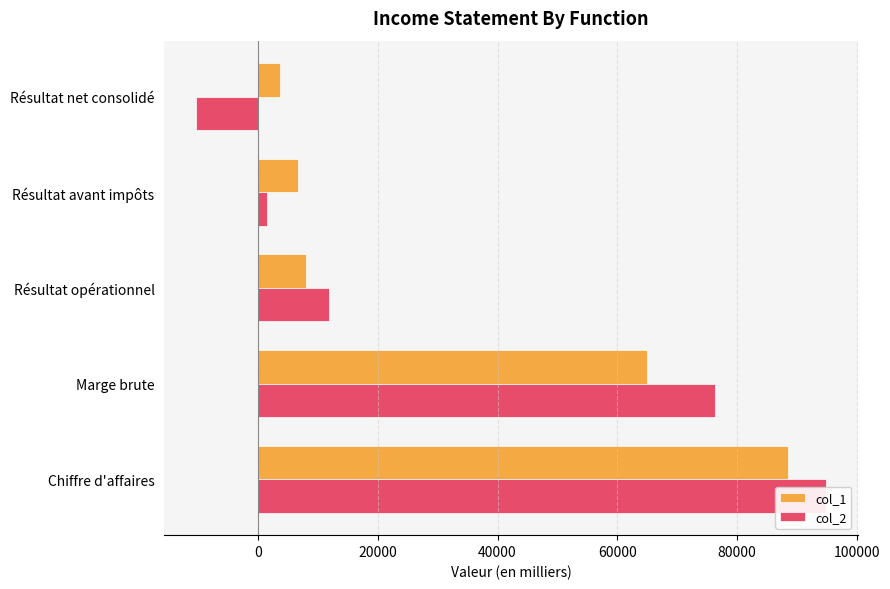

Which series has the widest spread of values?

col_2